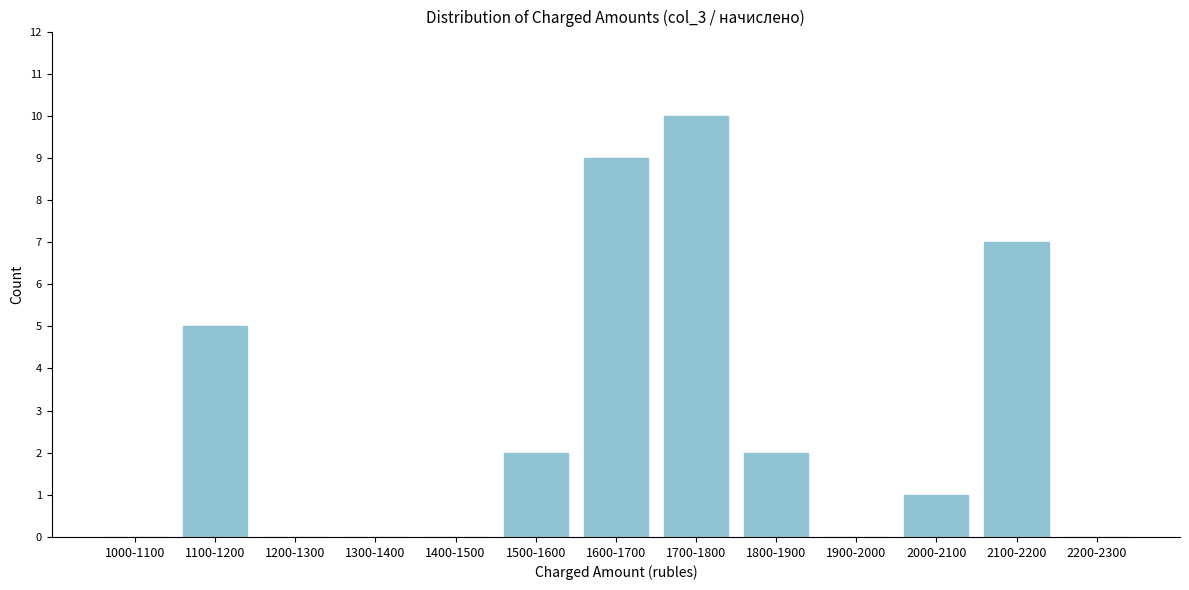

Reading left to right, what are all the values shown in this chart?

1000-1100=0	1100-1200=5	1200-1300=0	1300-1400=0	1400-1500=0	1500-1600=2	1600-1700=9	1700-1800=10	1800-1900=2	1900-2000=0	2000-2100=1	2100-2200=7	2200-2300=0